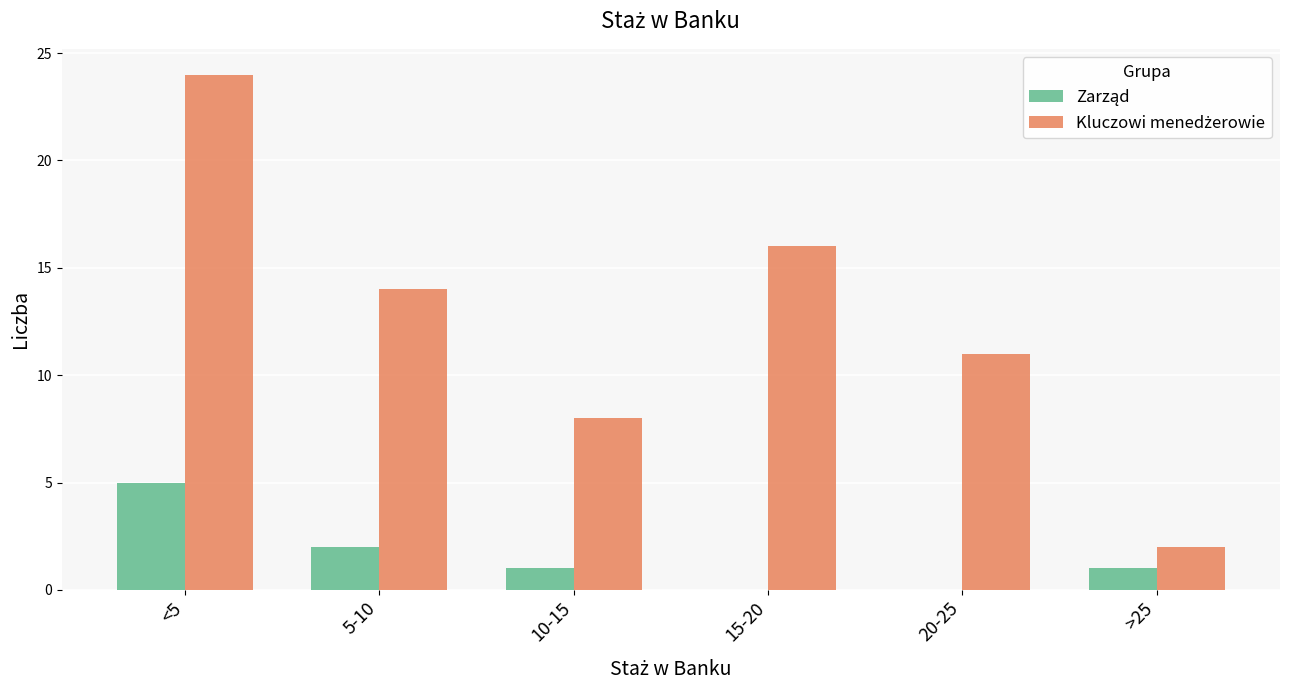

What is the total value across all series at 20-25?

11